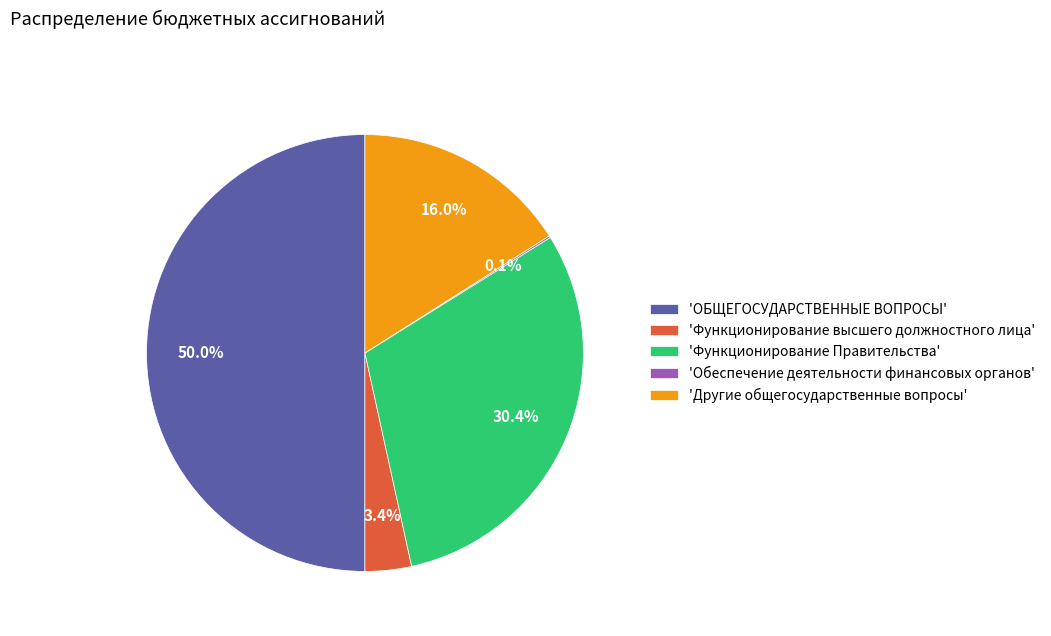

Which has a higher value, 'ОБЩЕГОСУДАРСТВЕННЫЕ ВОПРОСЫ' or 'Другие общегосударственные вопросы'?

'ОБЩЕГОСУДАРСТВЕННЫЕ ВОПРОСЫ'